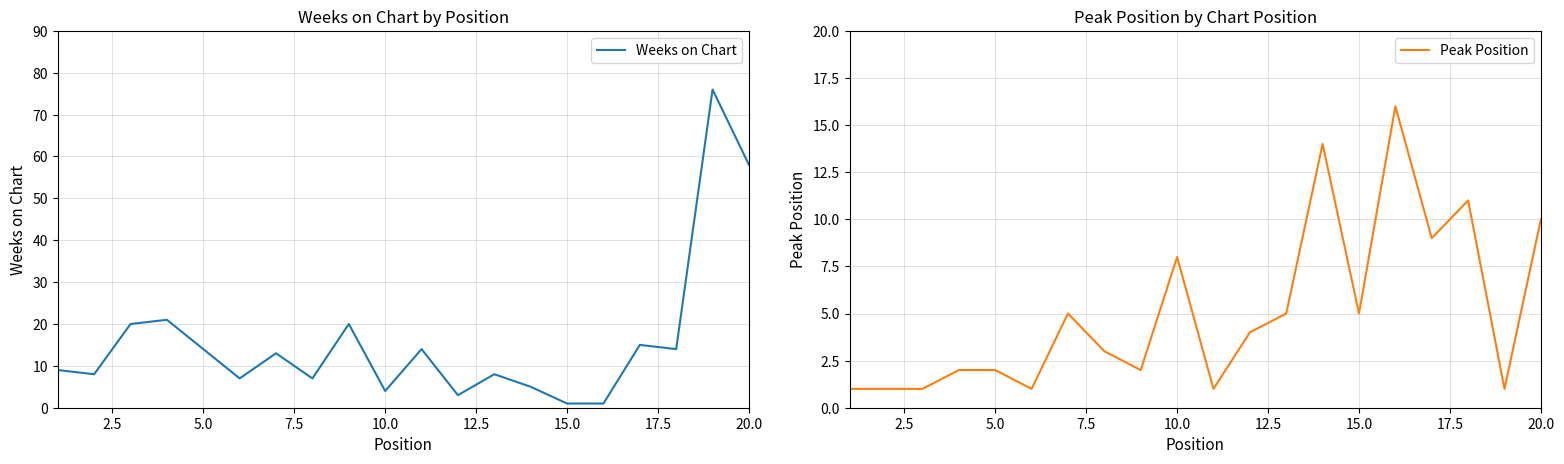

Is this an area chart (filled region under the line)?

No